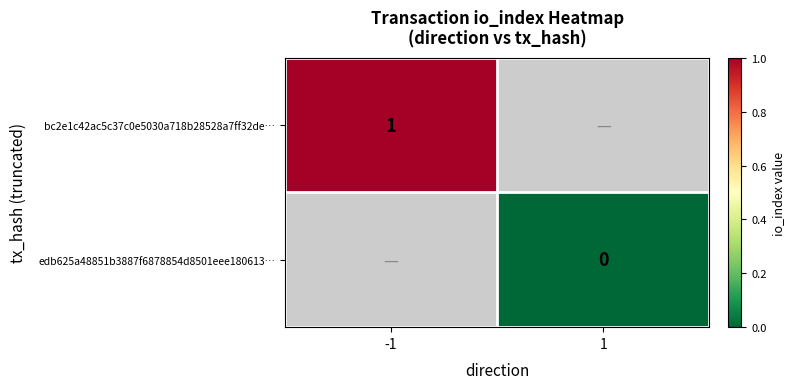

Which category has the highest value across all series?

-1